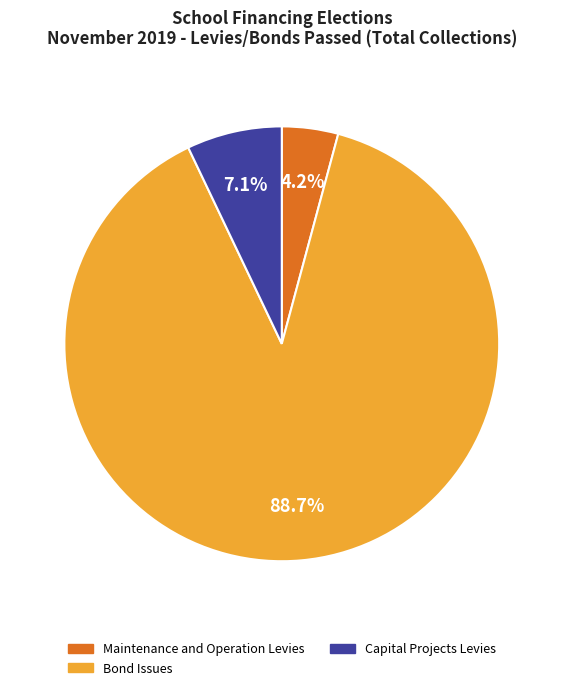

How many slices are in this pie chart?

3